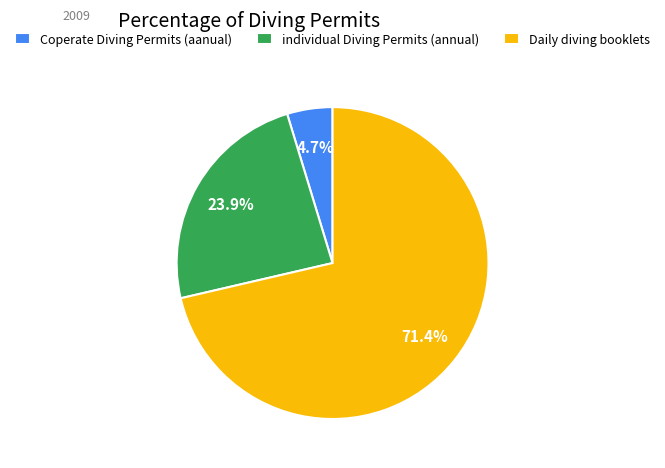

Is it true that Coperate Diving Permits (aanual) is 5% of the pie?

True